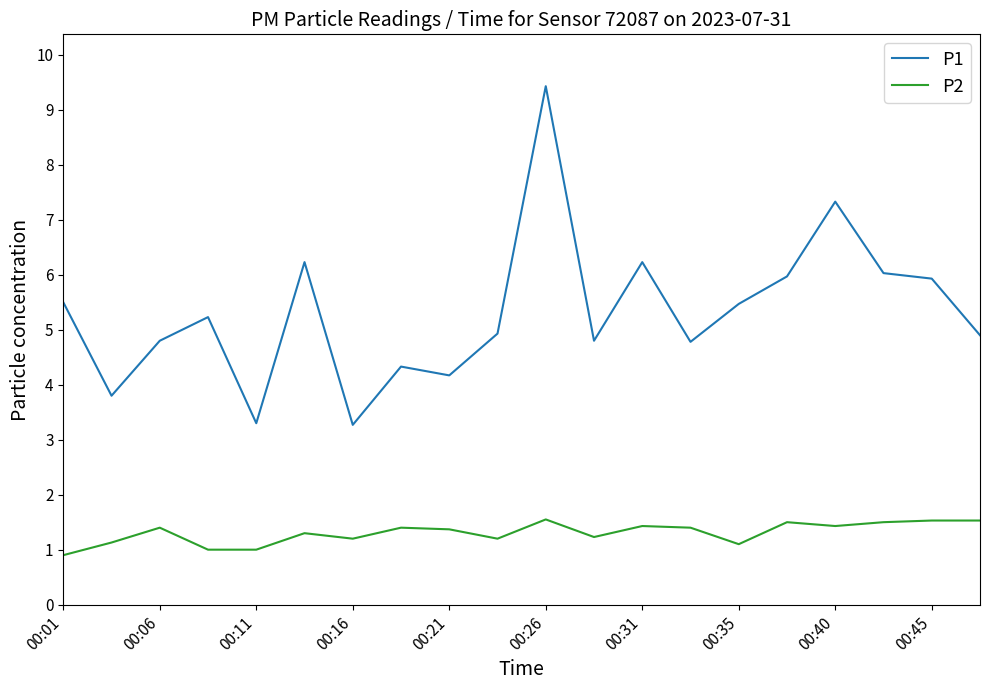

List the series in order of their peak value, highest first.

P1, P2